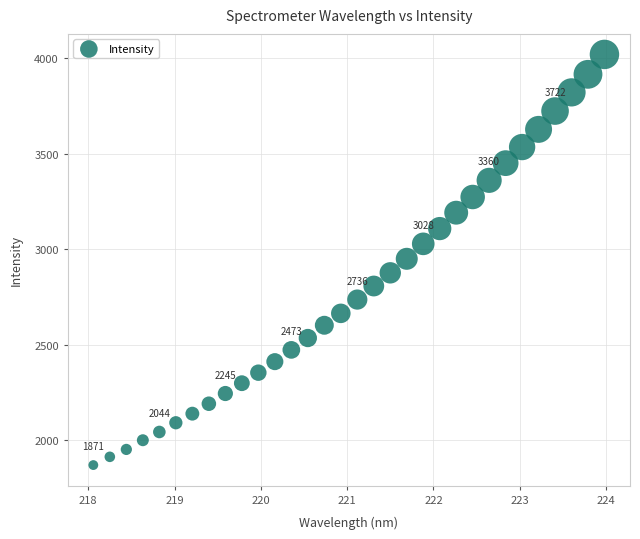

What is the range of X values (max minus min)?

5.9